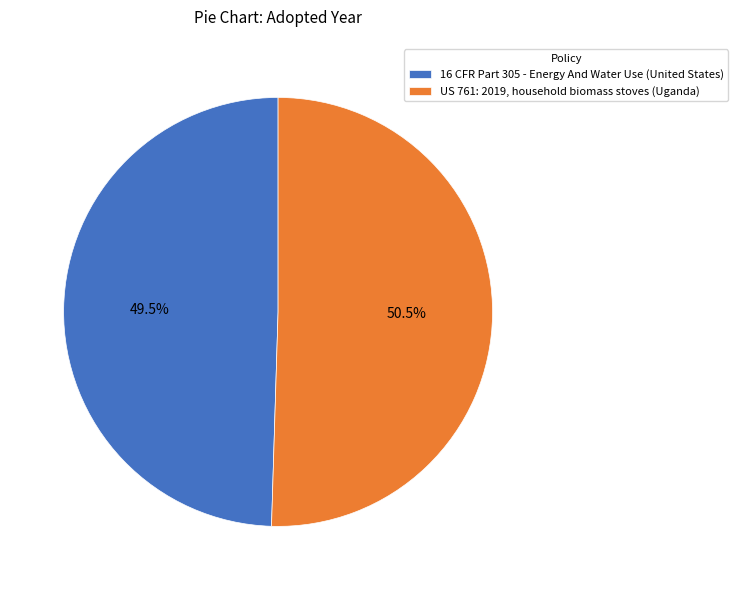

How many segments does this pie chart have?

2